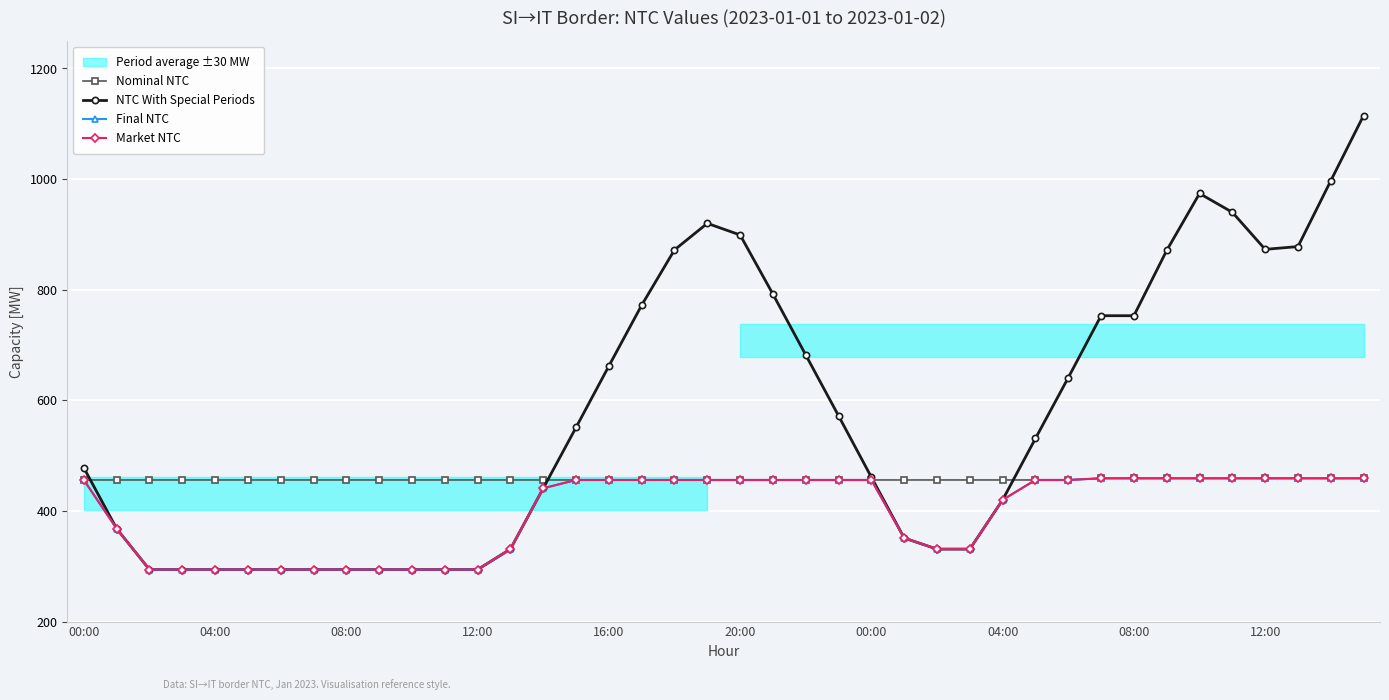

Which series has the largest range (max minus min)?

NTC With Special Periods